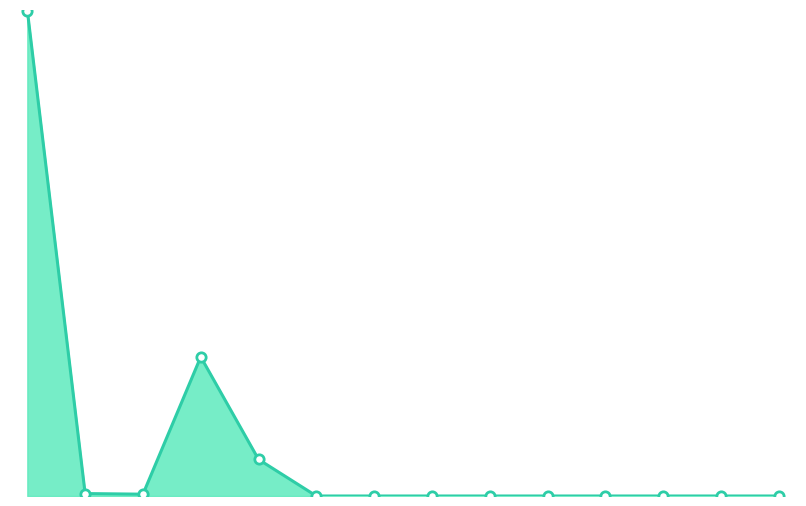

Which series has the widest spread of Y values?

基本支出